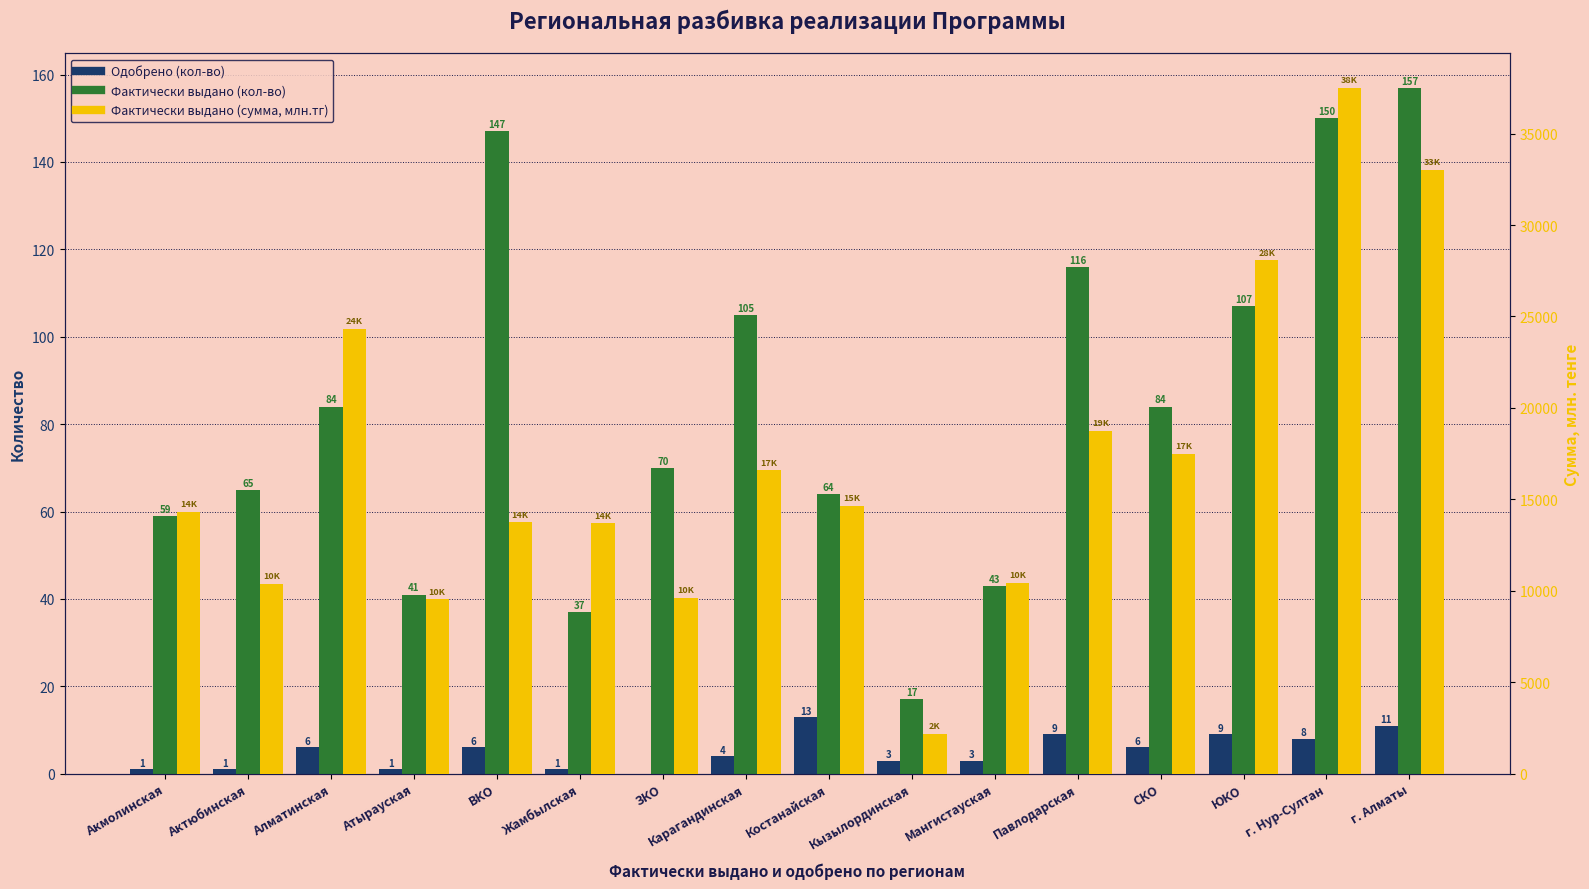

Rank the categories by Фактически выдано (кол-во) value from highest to lowest.

г. Алматы, г. Нур-Султан, ВКО, Павлодарская, ЮКО, Карагандинская, Алматинская, СКО, ЗКО, Актюбинская, Костанайская, Акмолинская, Мангистауская, Атырауская, Жамбылская, Кызылординская